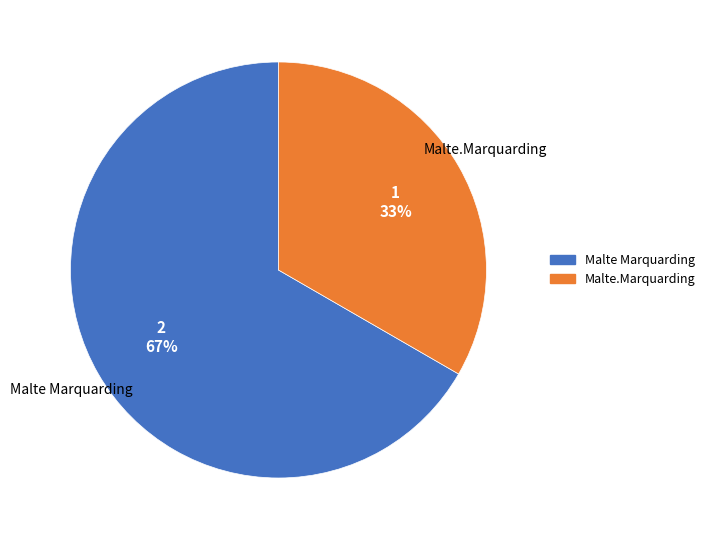

How many segments does this pie chart have?

2